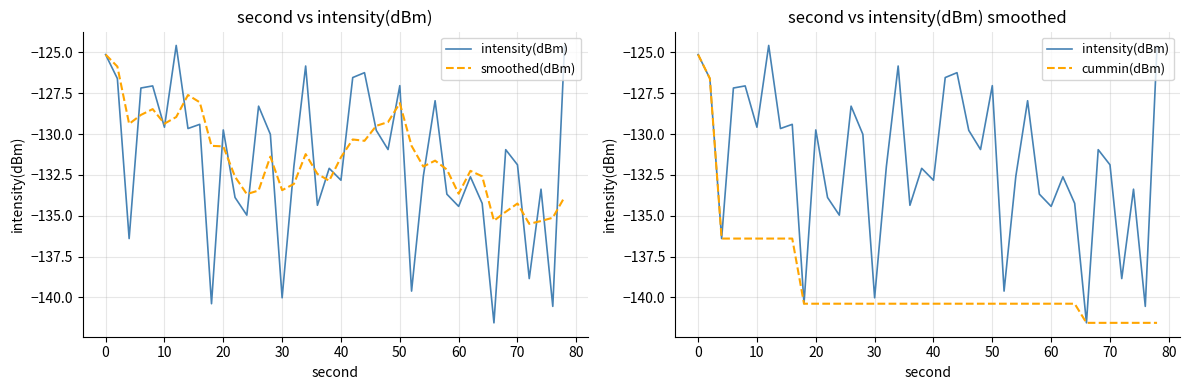

How many lines are shown in the chart?

3